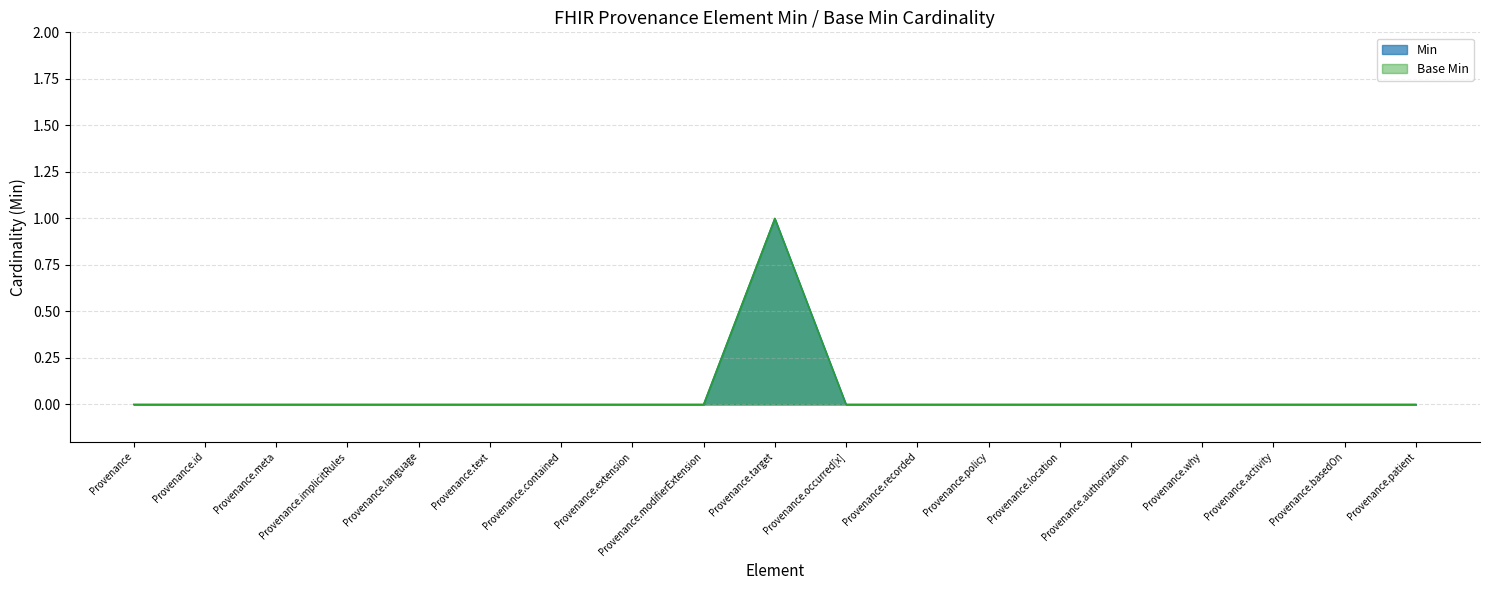

What is the sum of the Min values at Provenance.target and Provenance.id?

1